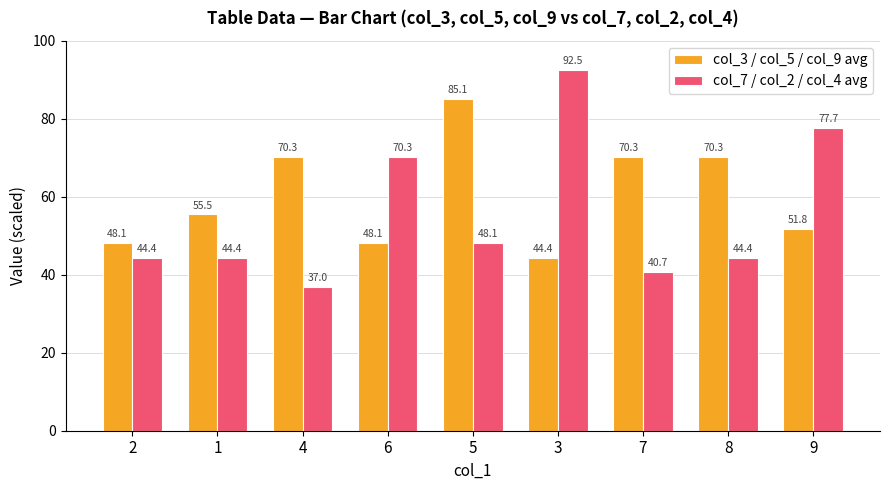

Is the value of col_3 / col_5 / col_9 avg at 8 greater than the value of col_7 / col_2 / col_4 avg at 9?

No